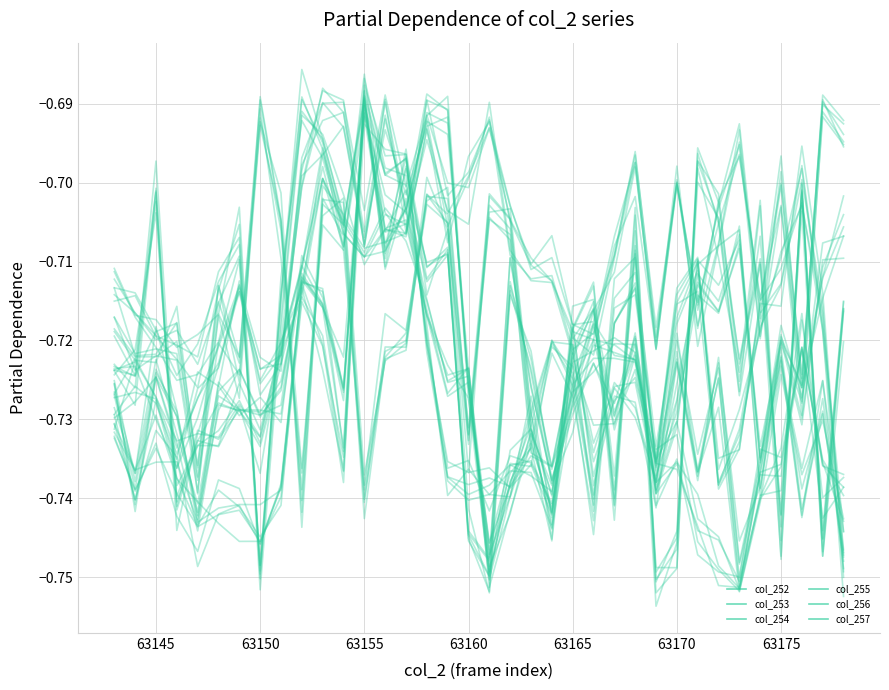

Rank the series by their maximum value, from lowest to highest.

col_254, col_255, col_257, col_252, col_256, col_253